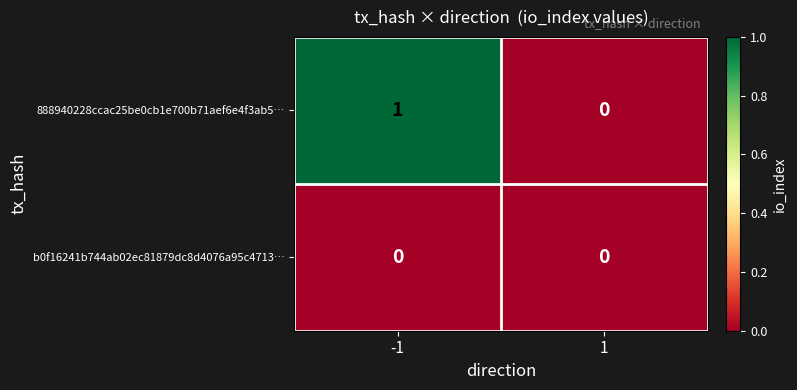

True or false: 888940228ccac25be0cb1e700b71aef6e4f3ab5… has a value of 0 at 1.

True